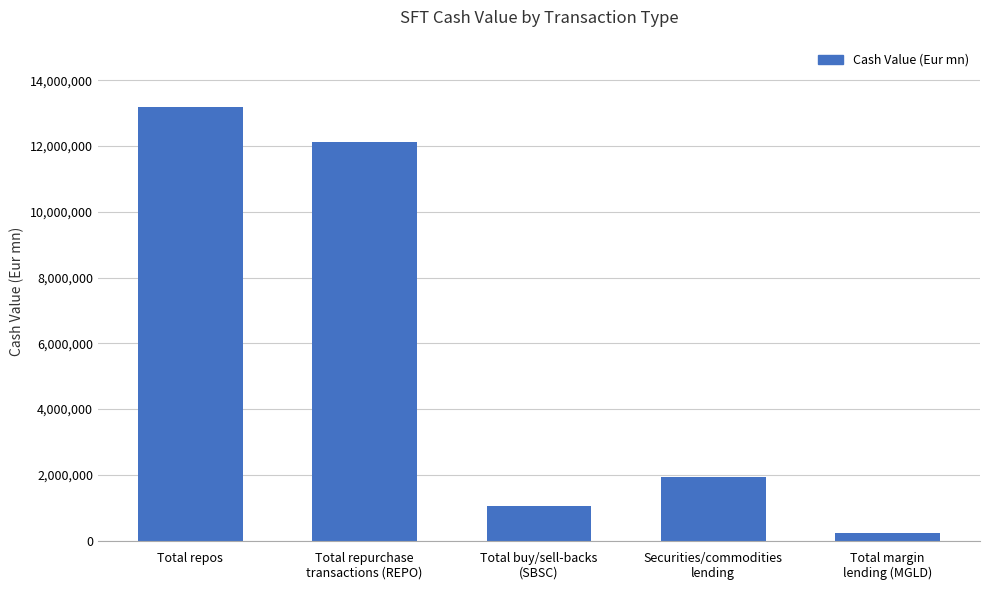

True or false: the data shows 252391.4 at Total buy/sell-backs
(SBSC).

False